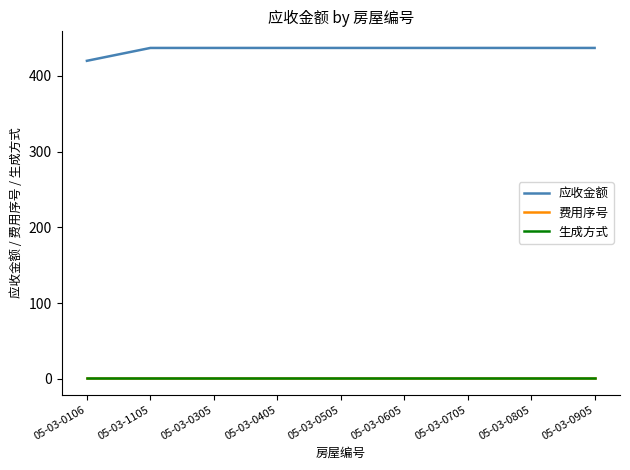

What is the greatest value displayed?

436.9